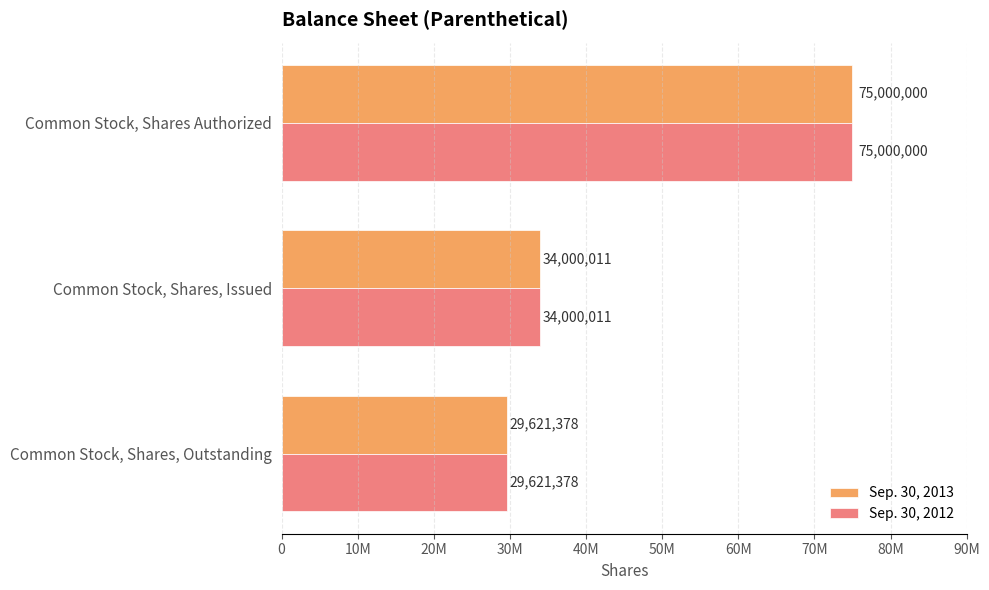

What are all the series names shown in the legend?

Sep. 30, 2013, Sep. 30, 2012